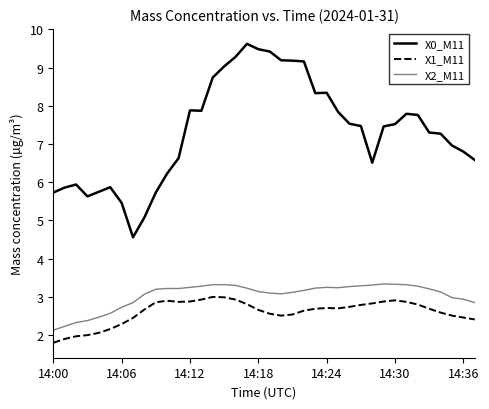

True or false: X1_M11 and X2_M11 intersect in this chart.

False